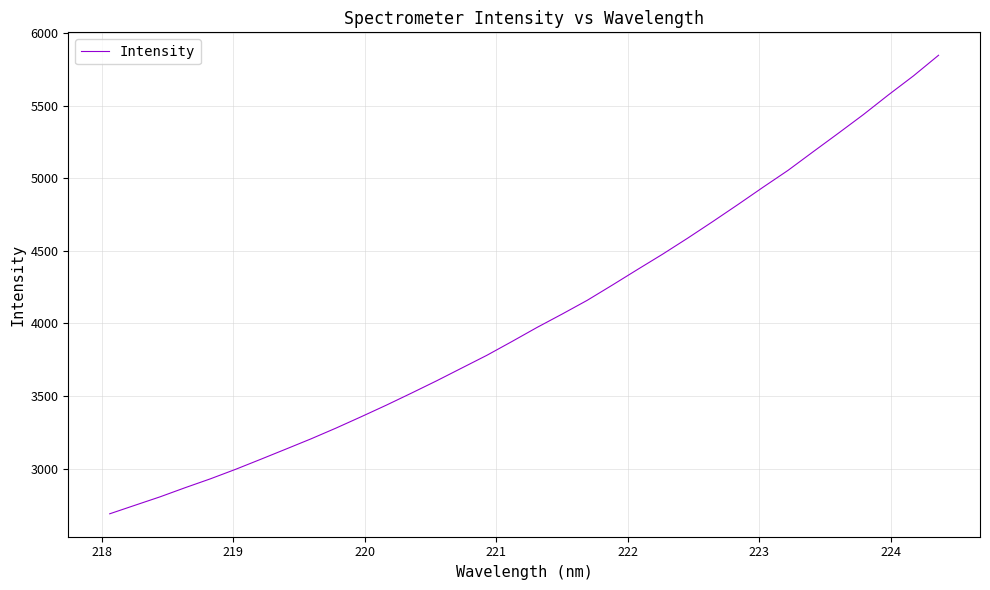

What is the minimum value shown in the chart?

2687.8